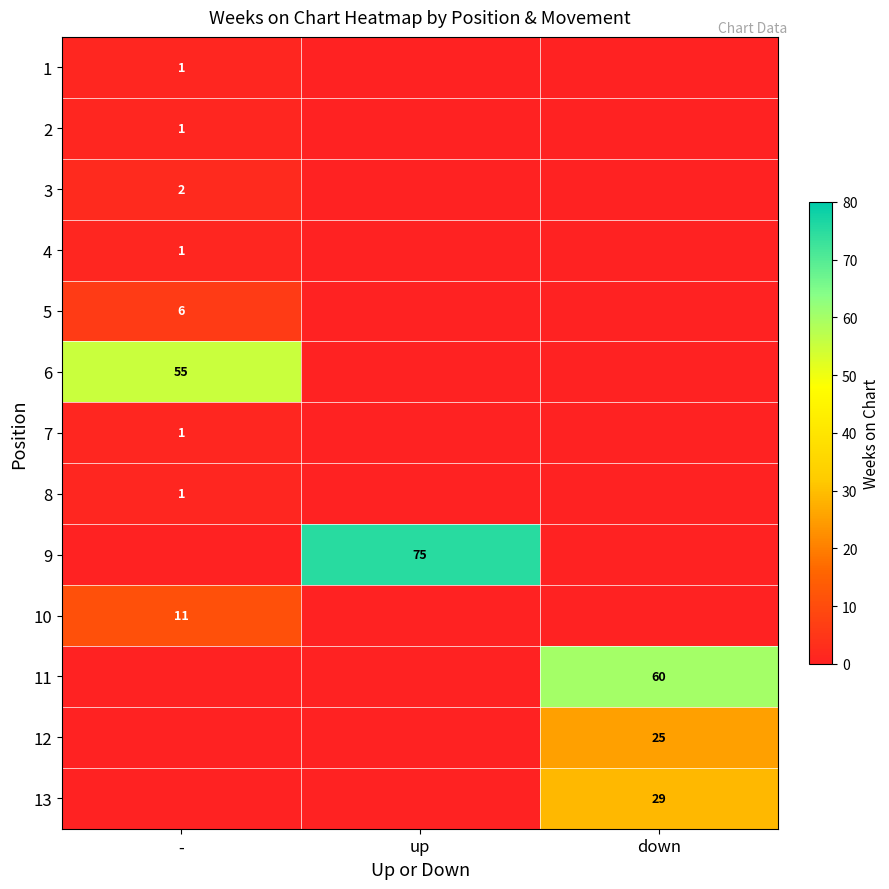

The value of 12 at down is 45. True or false?

False